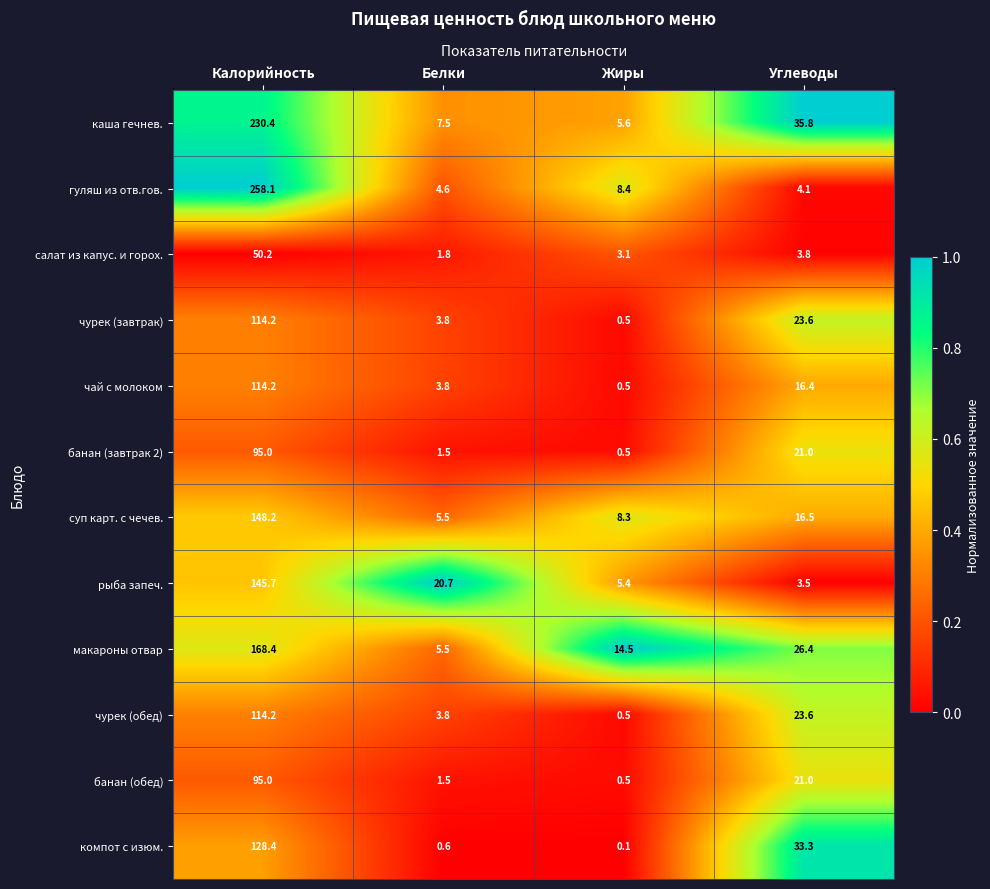

What is the lowest value of the салат из капус. и горох. series?

1.8